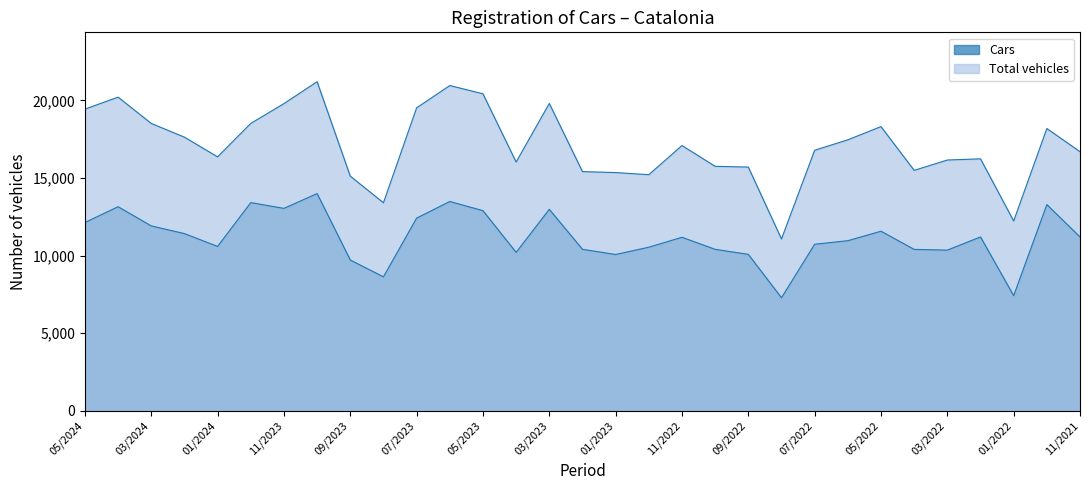

List the series in order of their peak value, highest first.

Total vehicles, Cars